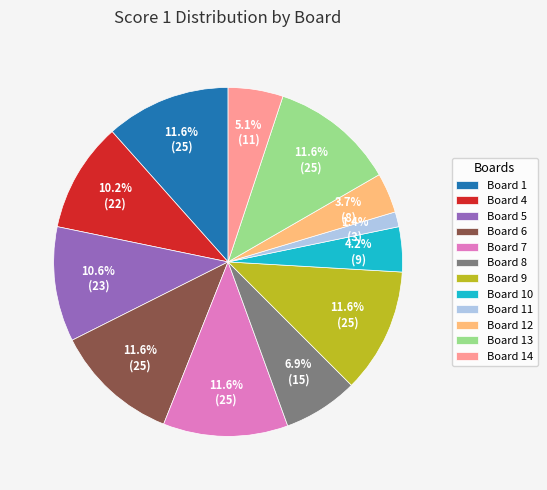

Does any single category account for the majority?

No